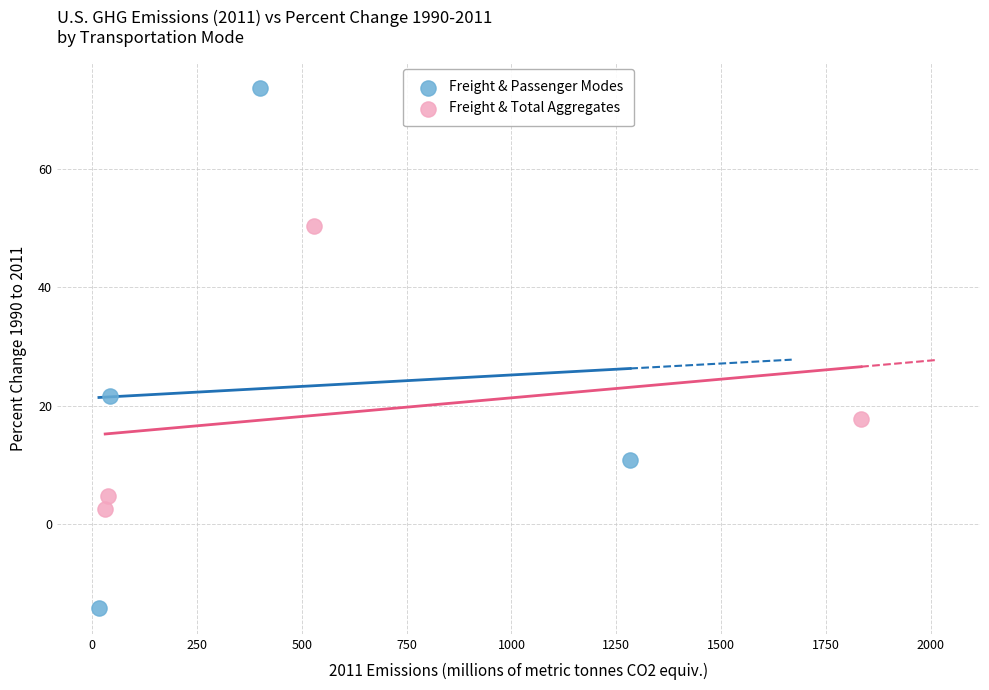

Which series has the widest spread of Y values?

Freight & Passenger Modes